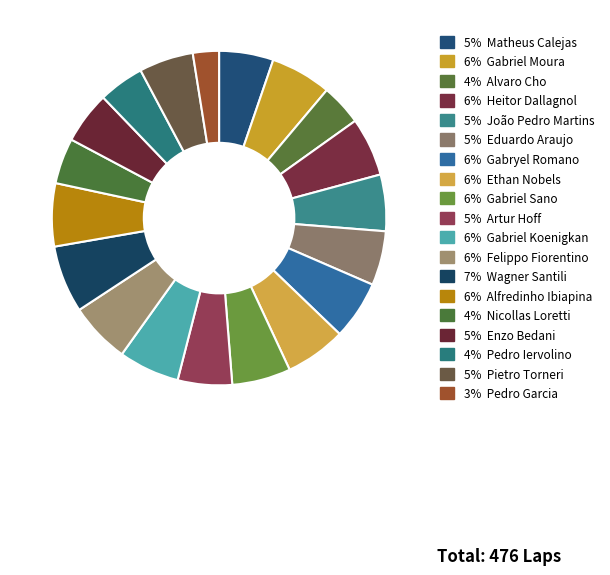

To the nearest percent, what is the difference between the largest and smallest slice percentages?

4%